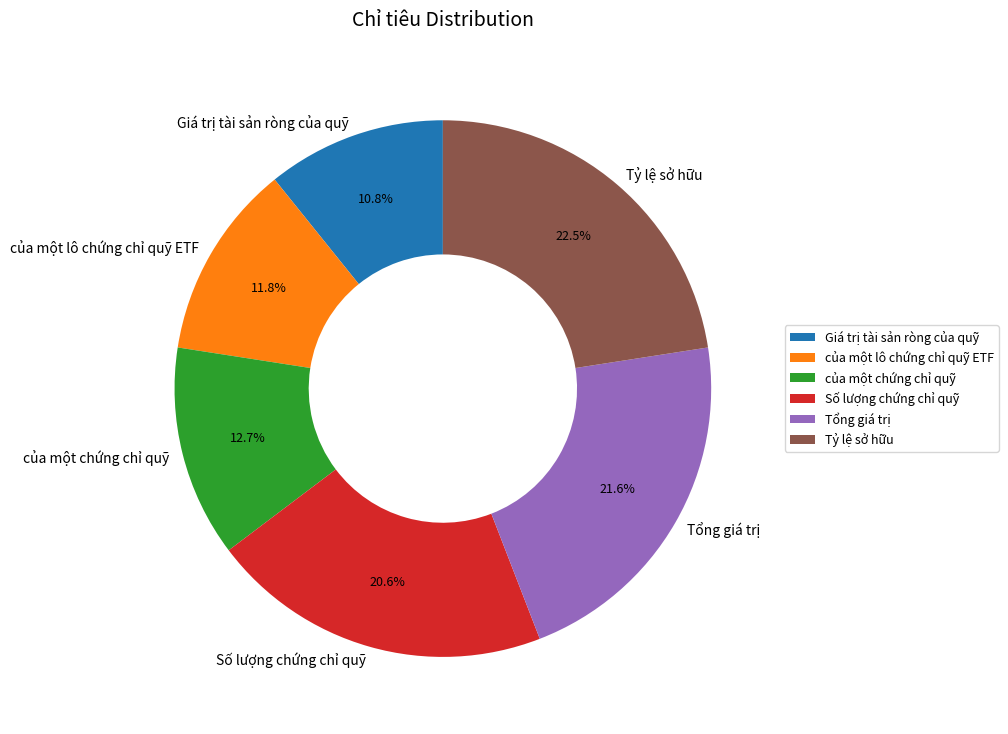

To the nearest percent, what is the combined percentage of Tổng giá trị and của một chứng chỉ quỹ?

34%